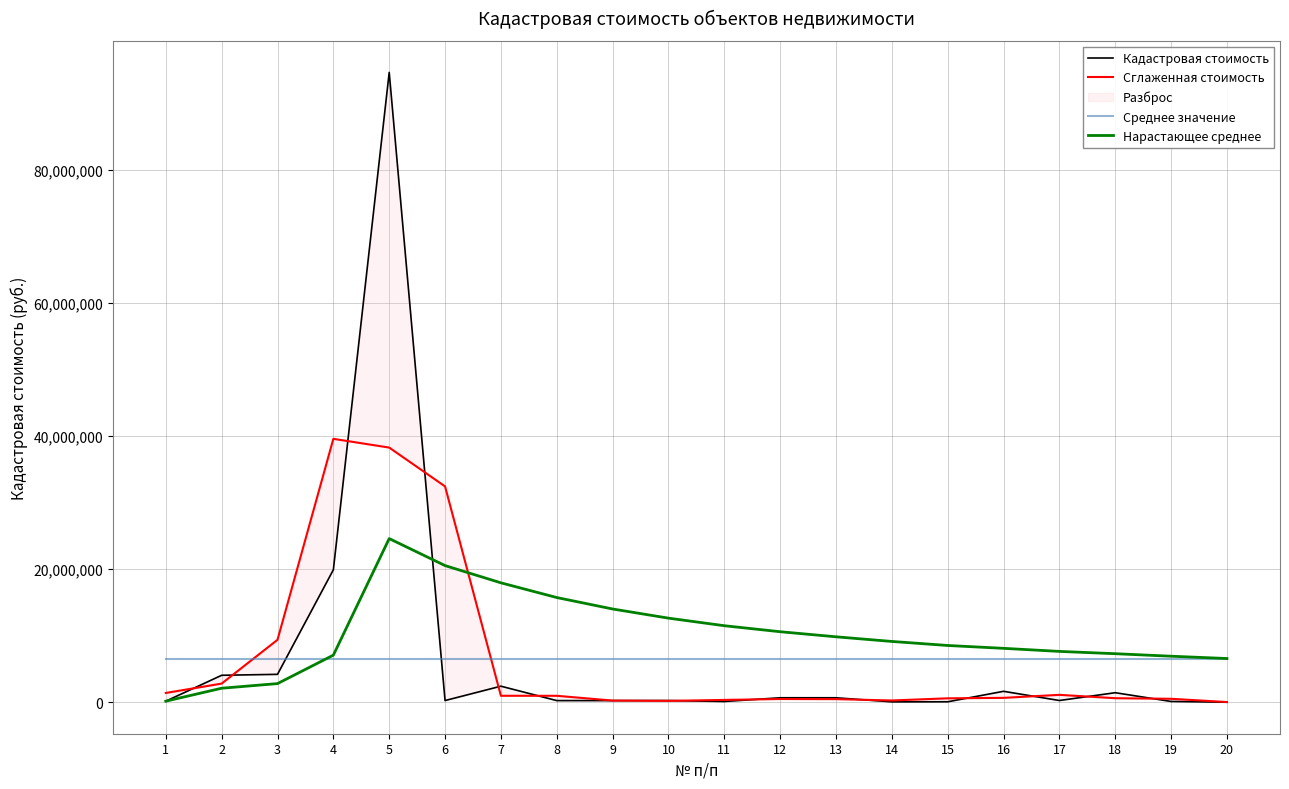

What is the maximum value for Среднее значение?

6598381.5